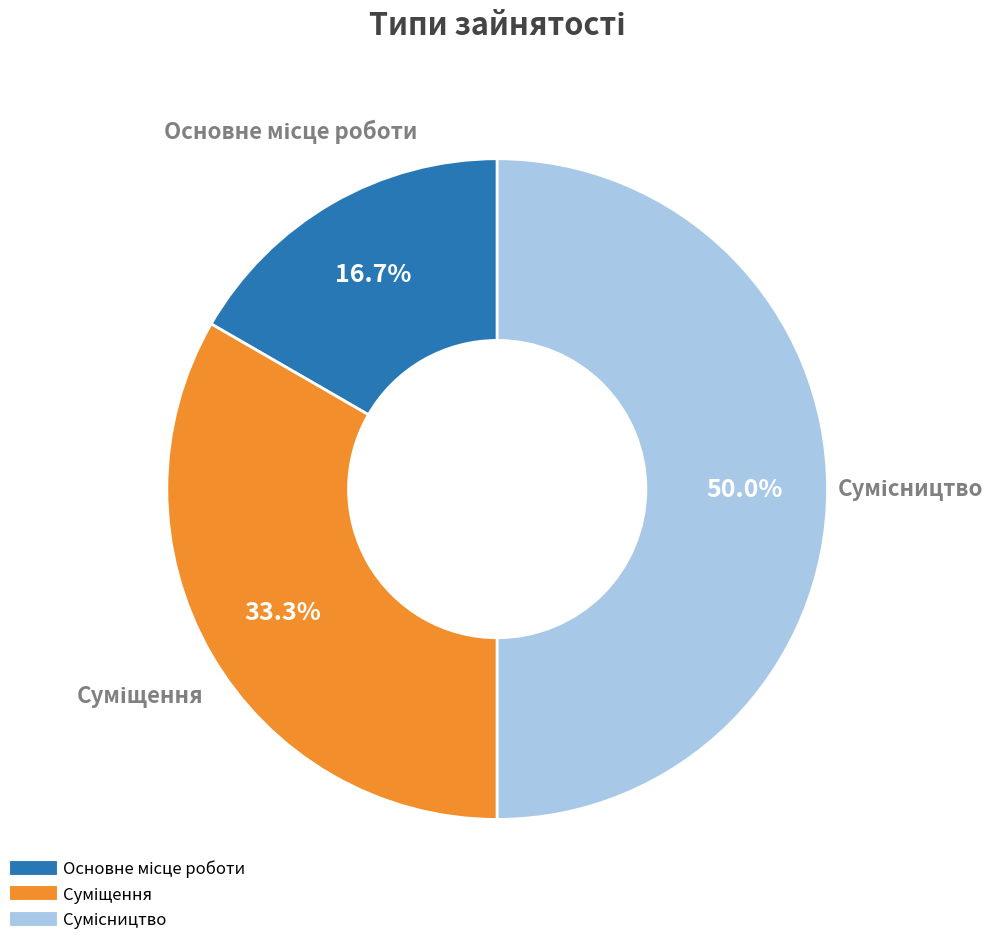

What is the change in value from Основне місце роботи to Сумісництво?

+2